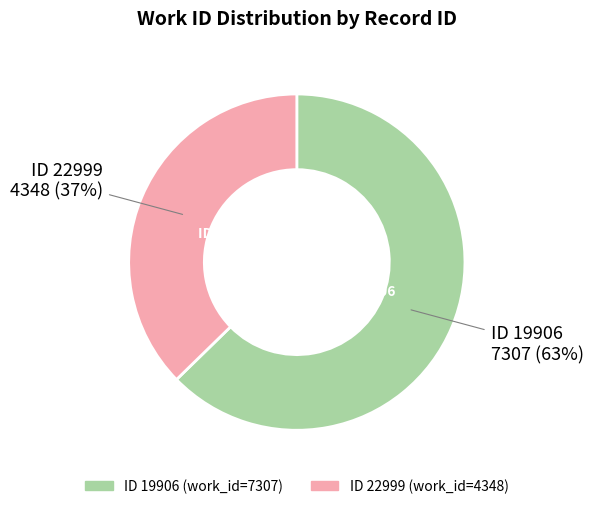

To the nearest percent, what is the average slice percentage?

50%